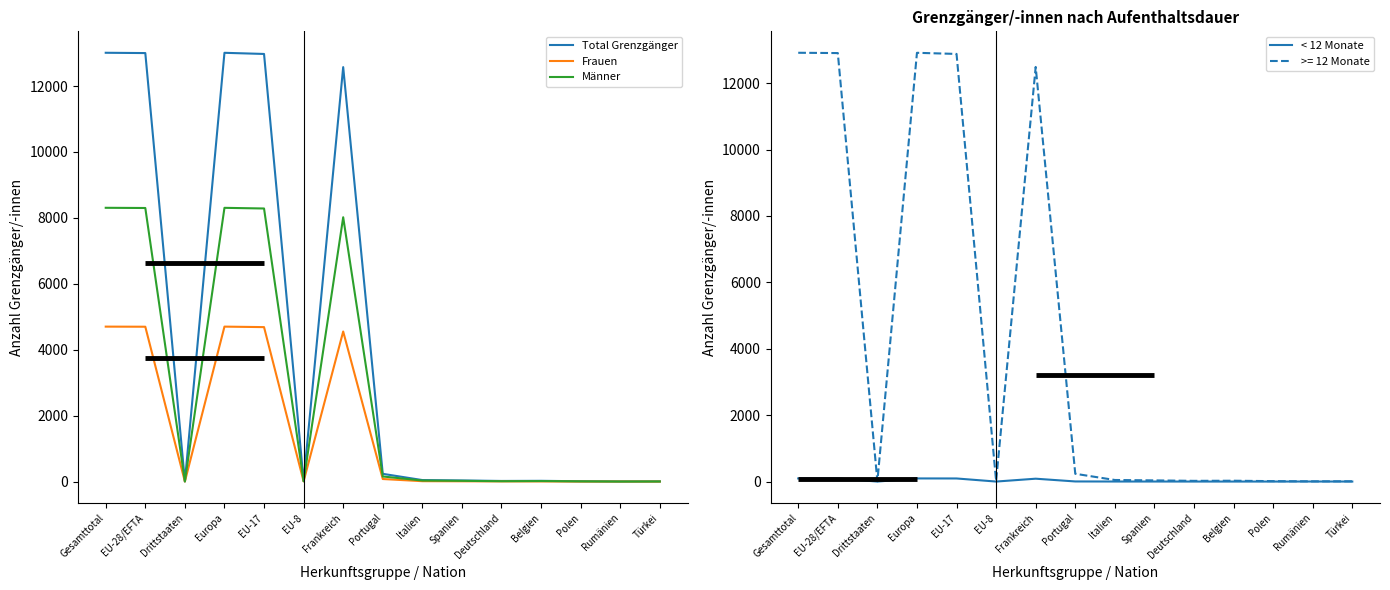

At which category does < 12 Monate reach its first local peak?

Europa